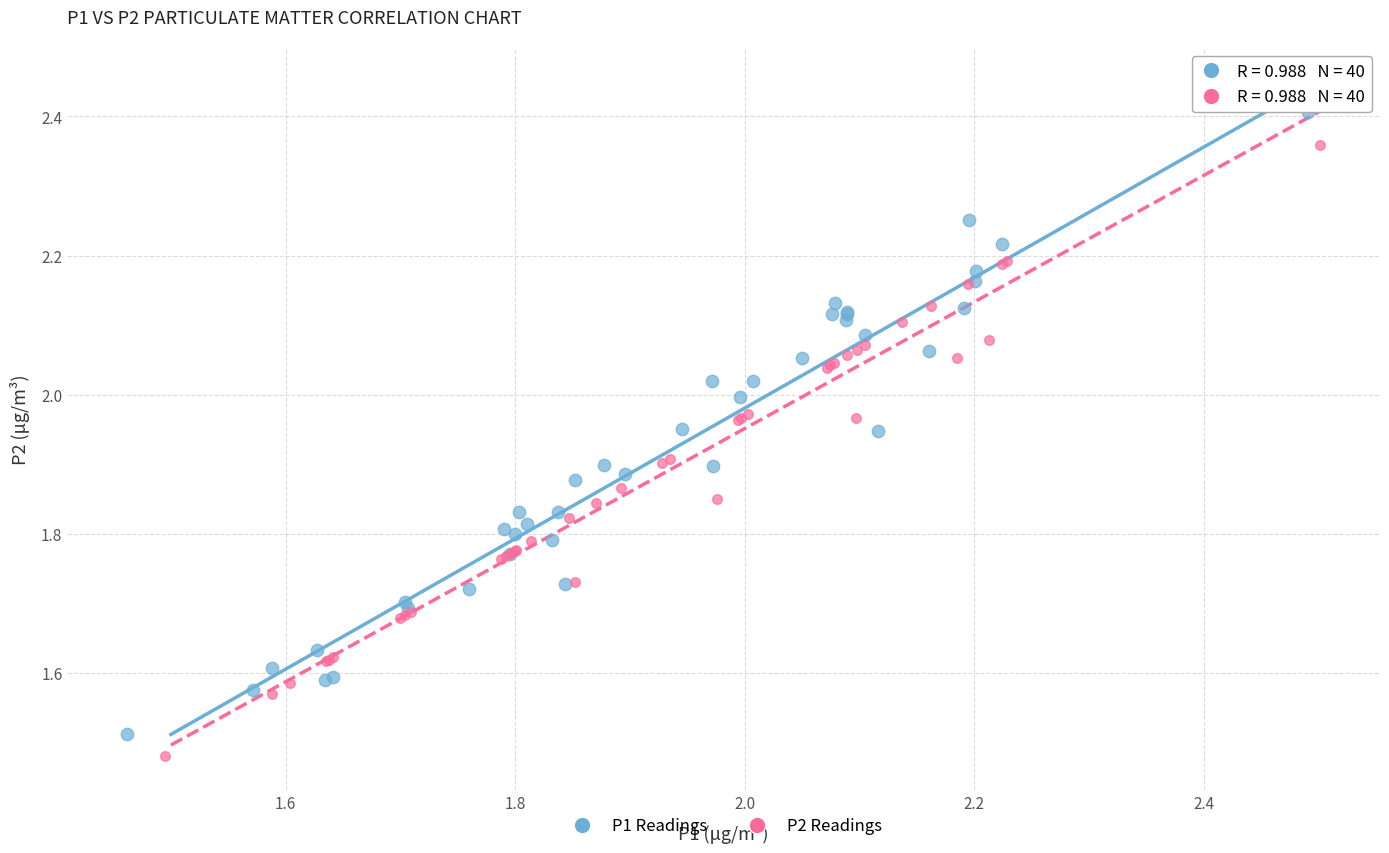

Which series has the largest Y range (max minus min)?

P1 Readings